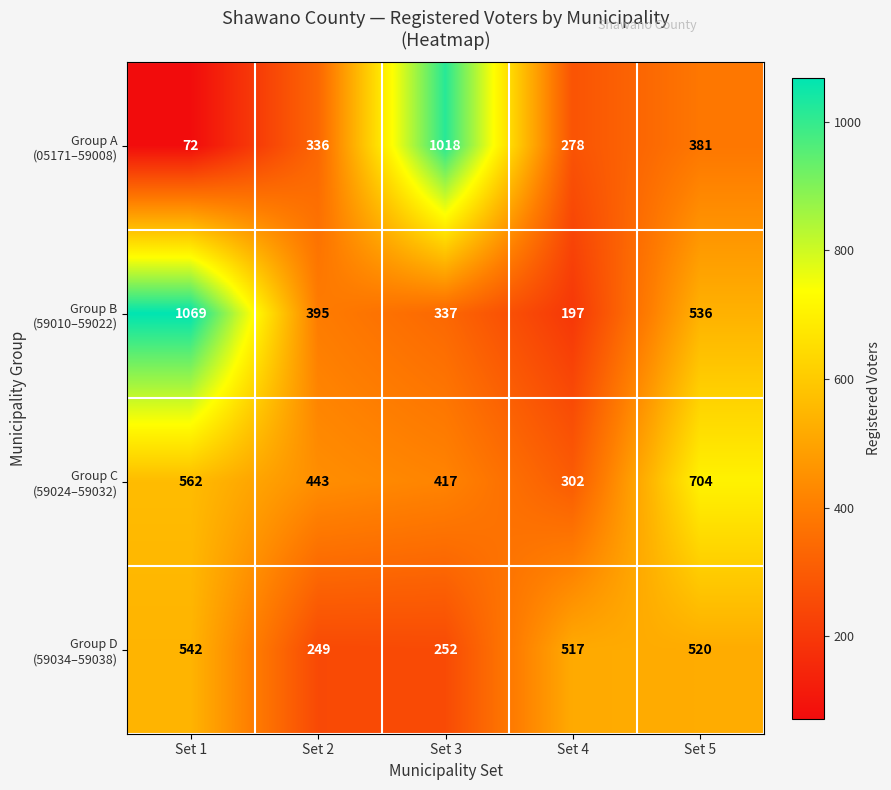

Which label corresponds to the largest value in the chart?

Set 1